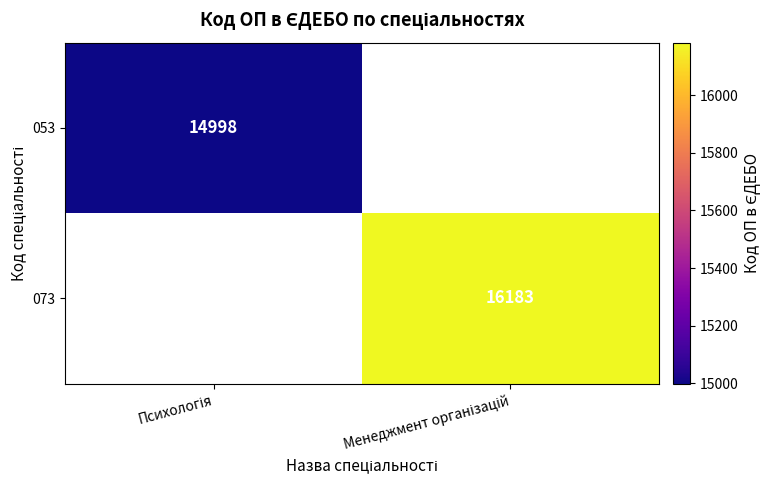

Where is 053 nearest to the value 14998?

Психологія